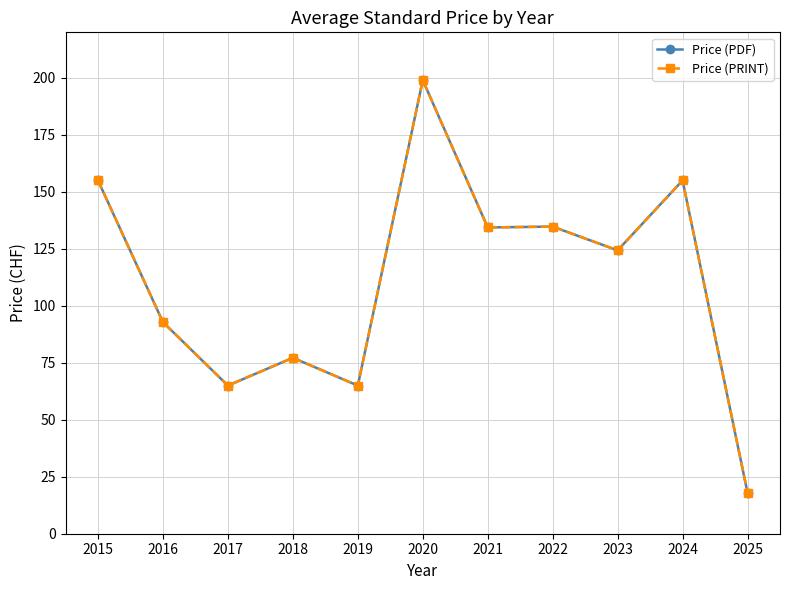

Does the chart have visible grid lines?

Yes